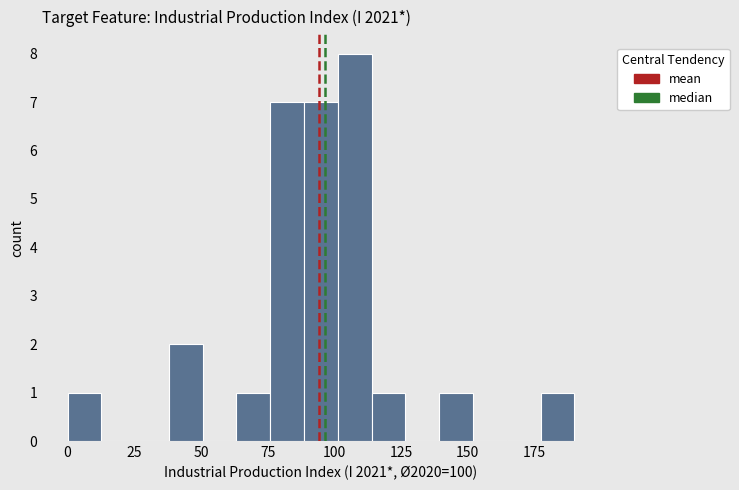

Around what value on the x-axis is the tallest bar? Give the approximate position of its centre, as read against the axis.

110